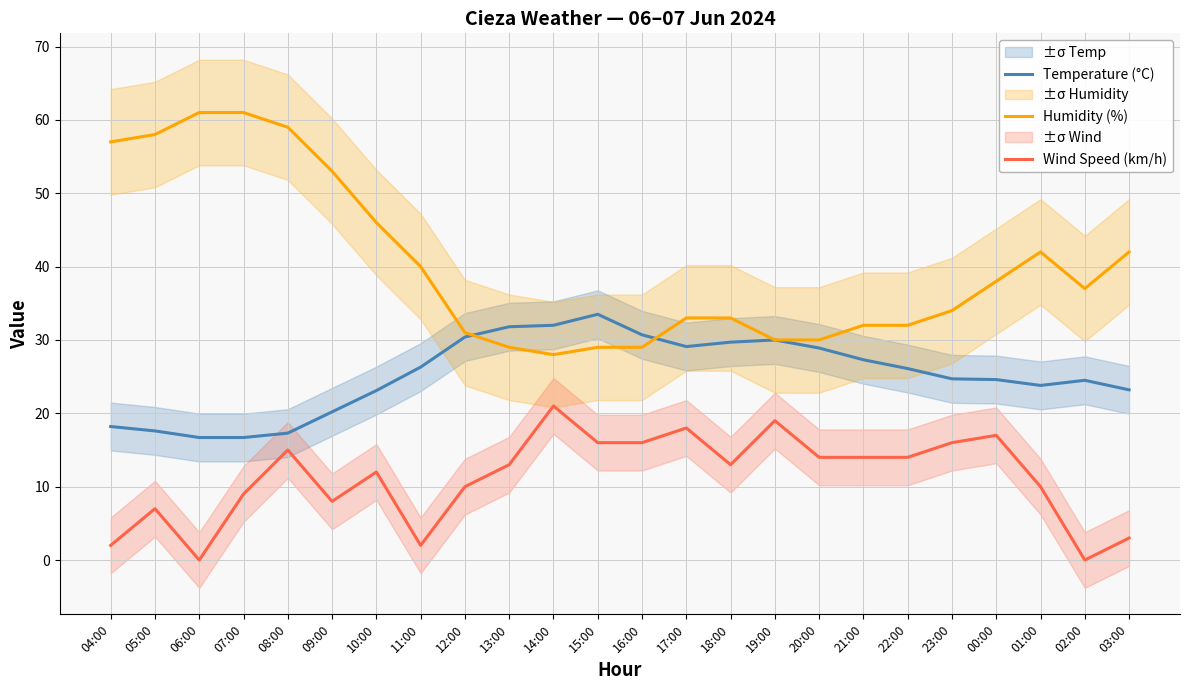

How many data points does each series have?

24